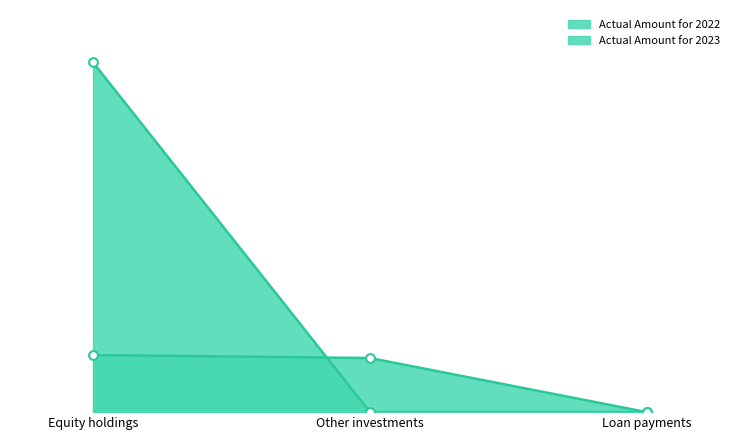

What is the total value across all series at Other investments?

780800